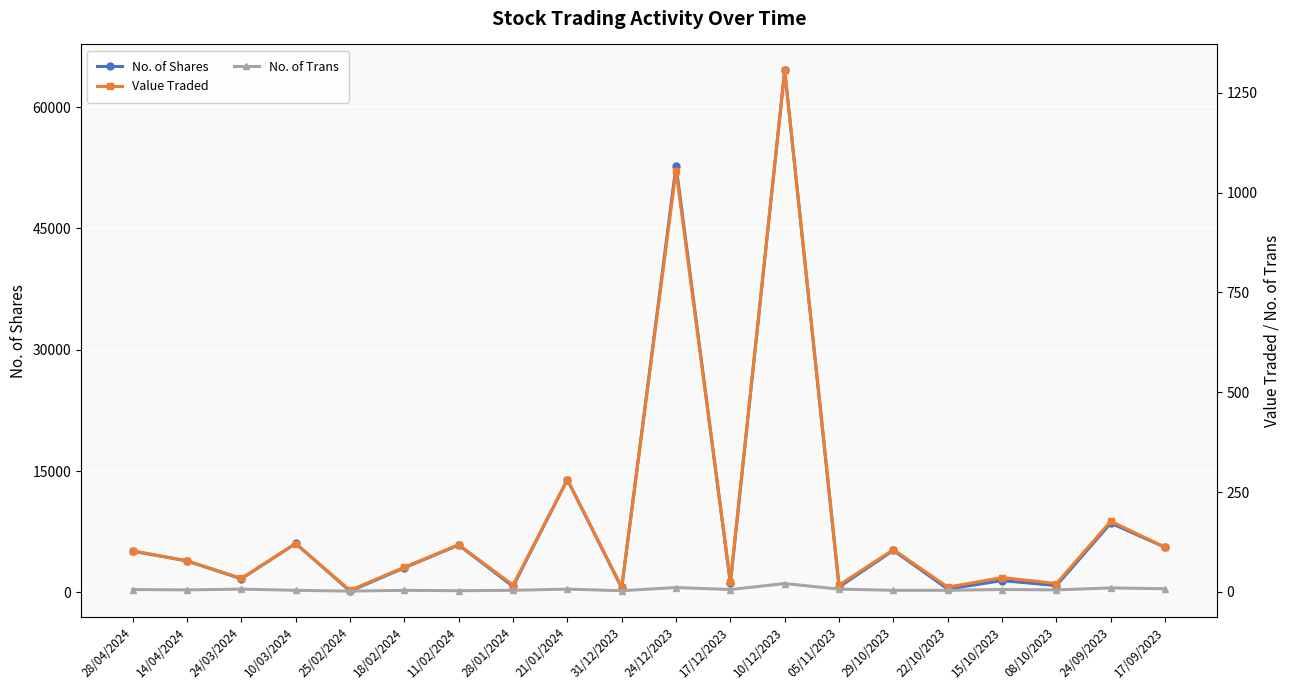

True or false: No. of Trans and No. of Shares cross at least once.

False